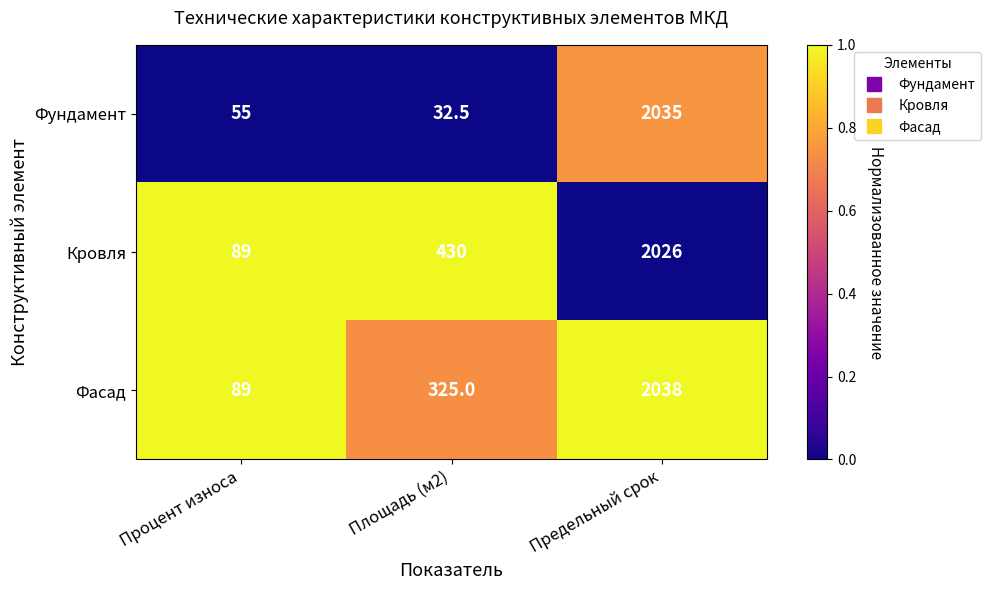

What is the spread (max minus min) of values at Процент износа?

34.0